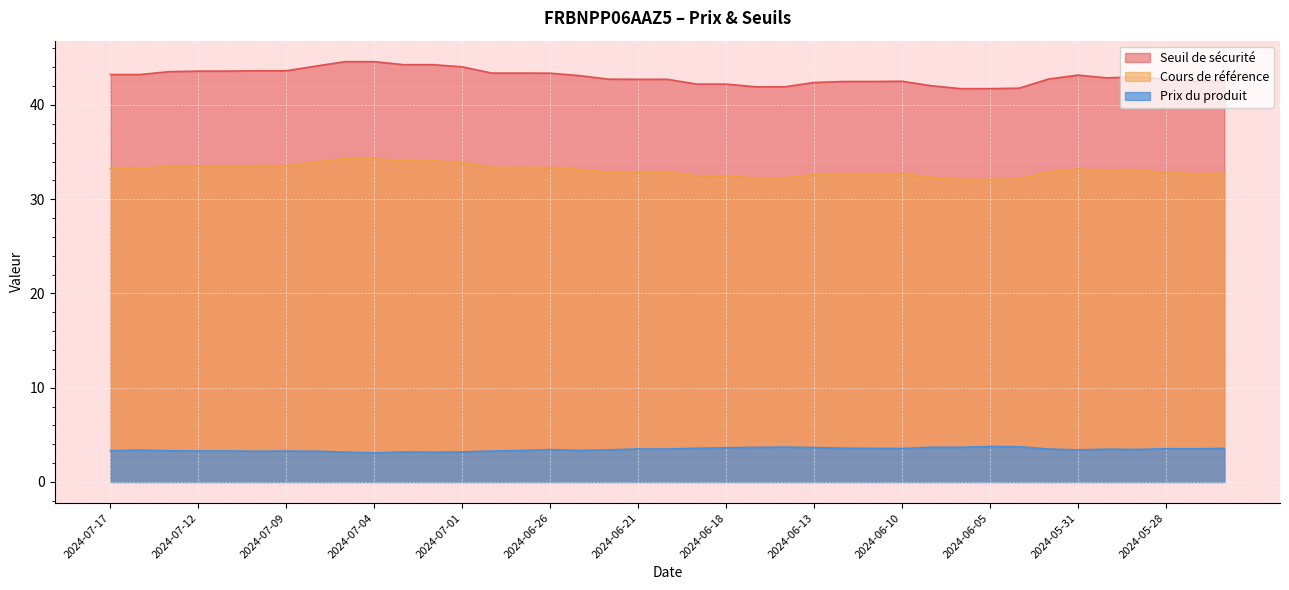

What is the sum of all Cours de référence values?

1289.7